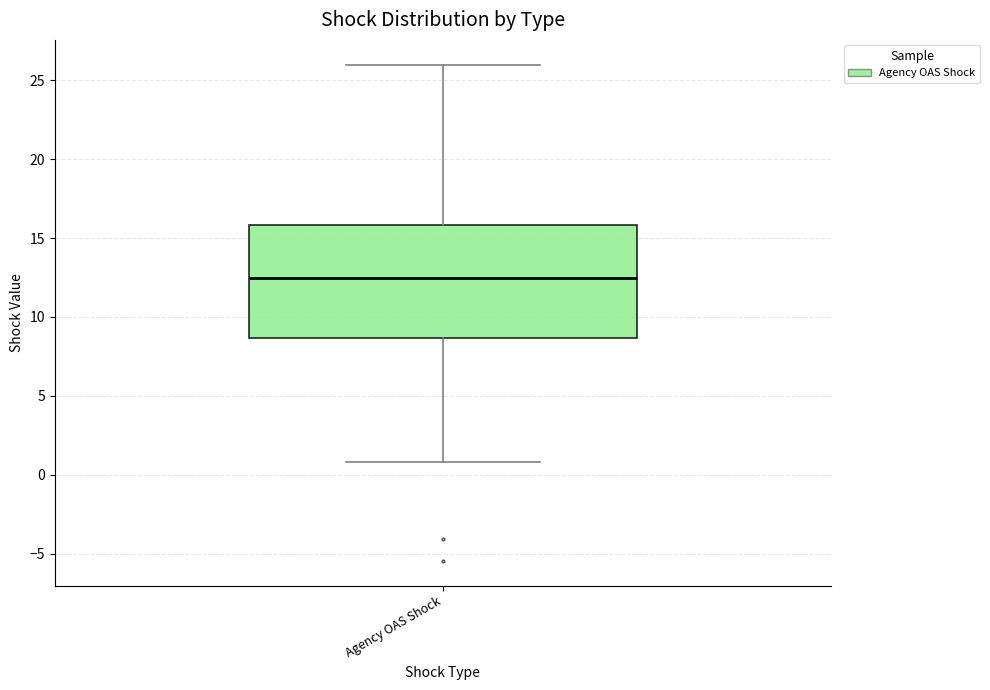

Read this box plot against the y-axis: the position of the median line, the range covered by the box, and the ends of both whiskers. The values are not printed on the chart, so give them approximately, as read against the axis.

median 12.5, box 8.5 to 16.0, whiskers 1.0 to 26.0